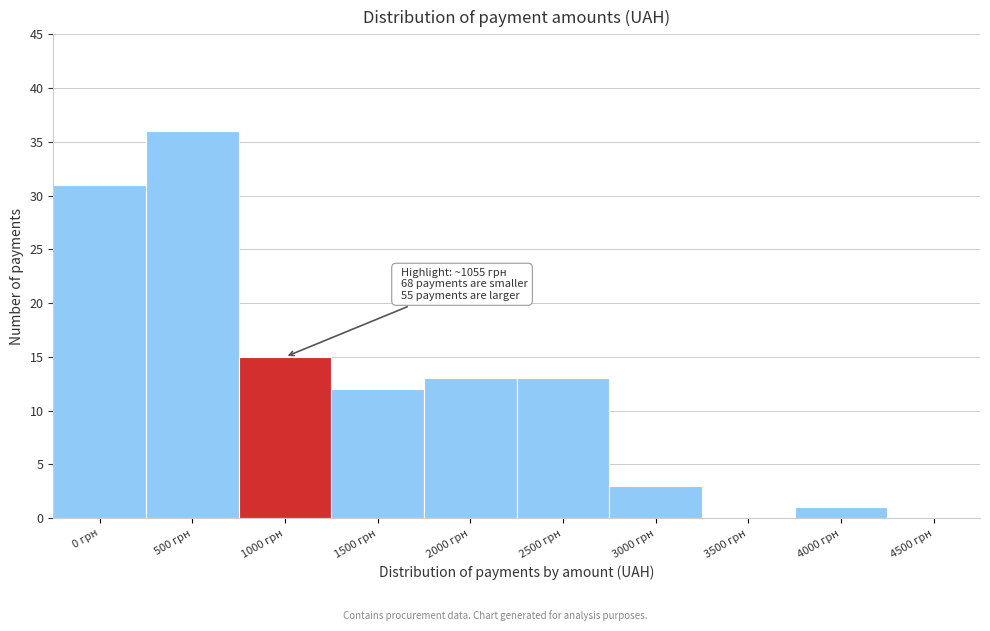

Reading right to left, what are all the values shown in this chart?

4500 грн=0	4000 грн=1	3500 грн=0	3000 грн=3	2500 грн=13	2000 грн=13	1500 грн=12	1000 грн=15	500 грн=36	0 грн=31